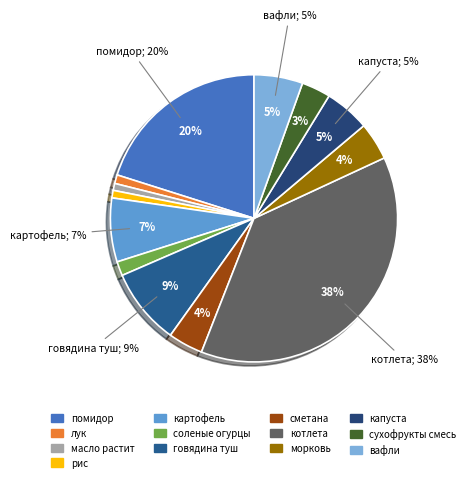

Does масло растит represent more than half of the total?

No